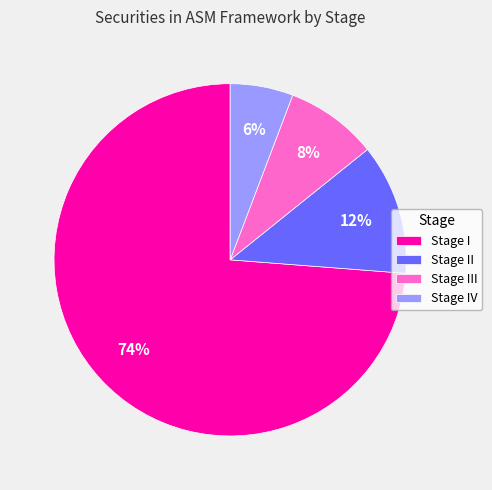

To the nearest percent, what portion does Stage III represent?

8%